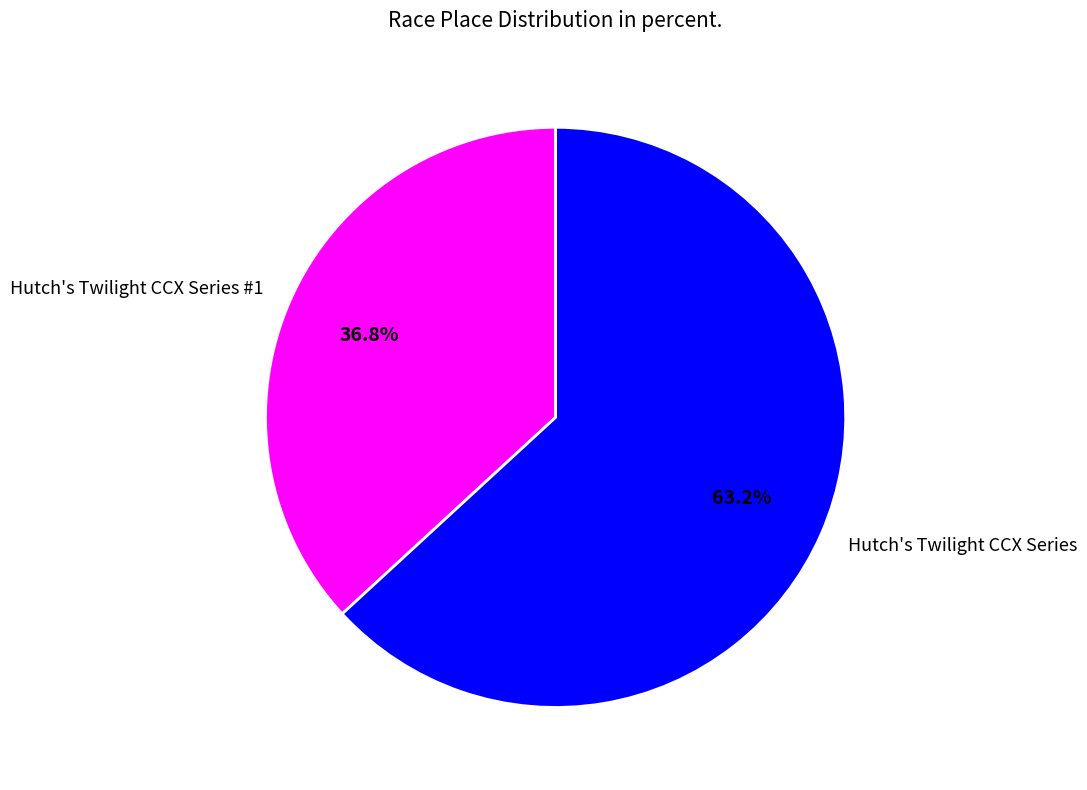

What is the smallest slice in the pie chart?

Hutch's Twilight CCX Series #1